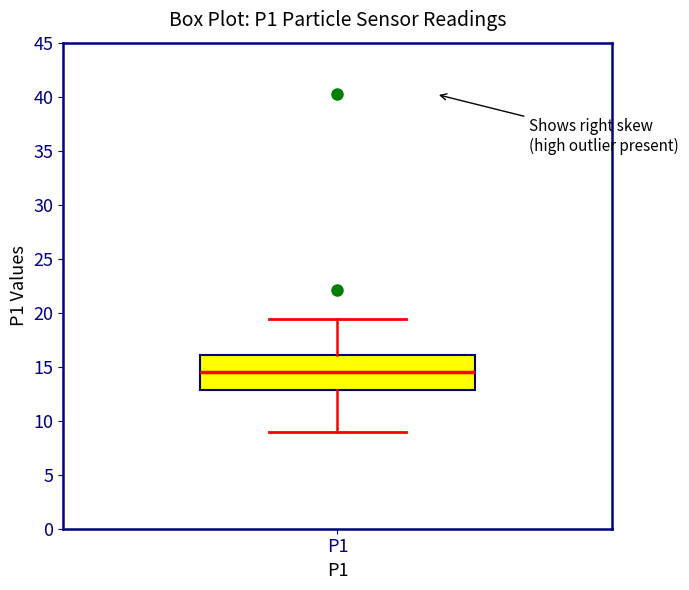

Read this box plot against the y-axis: the position of the median line, the range covered by the box, and the ends of both whiskers. The values are not printed on the chart, so give them approximately, as read against the axis.

median 14.5, box 13.0 to 16.0, whiskers 9.0 to 19.5